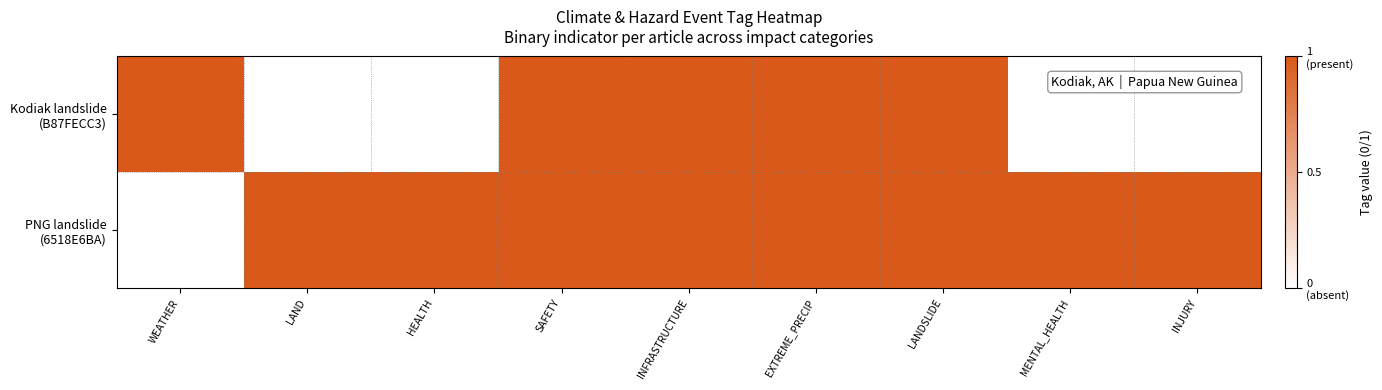

Which series changed the most between WEATHER and INJURY?

Kodiak landslide (B87FECC3)